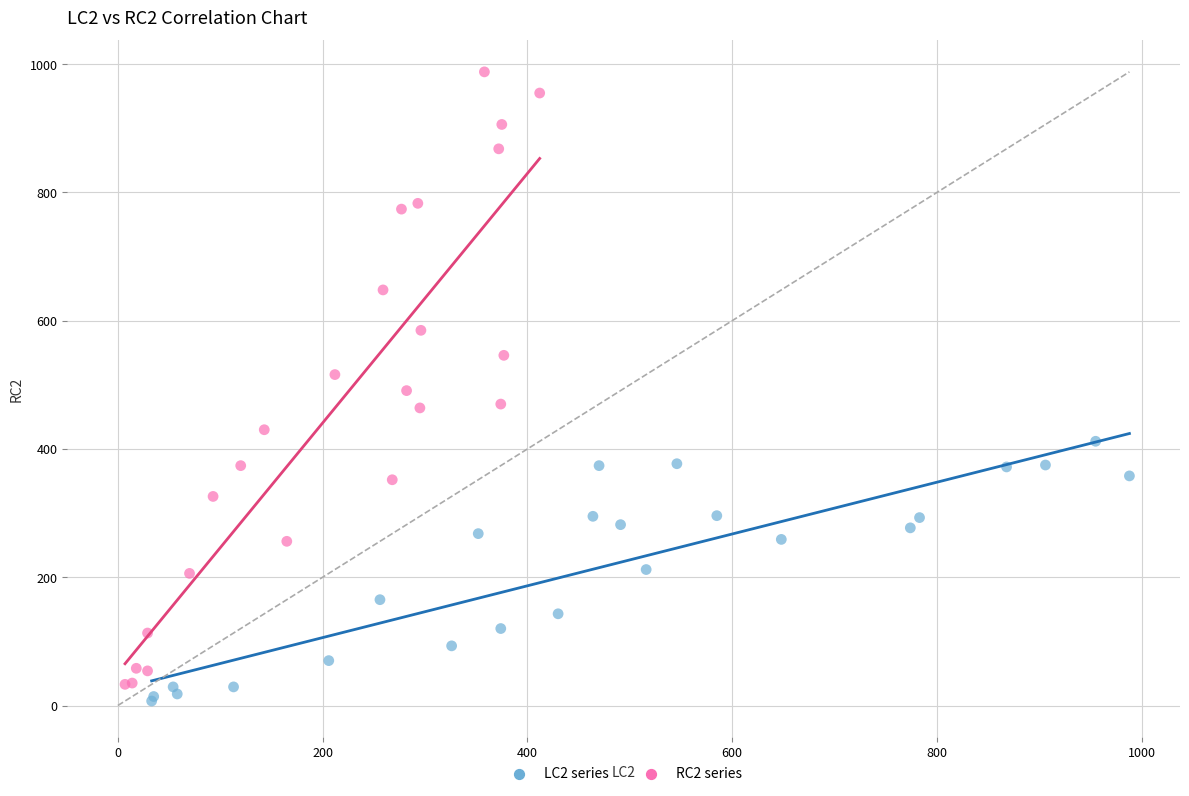

Which series has the largest Y range (max minus min)?

RC2 series